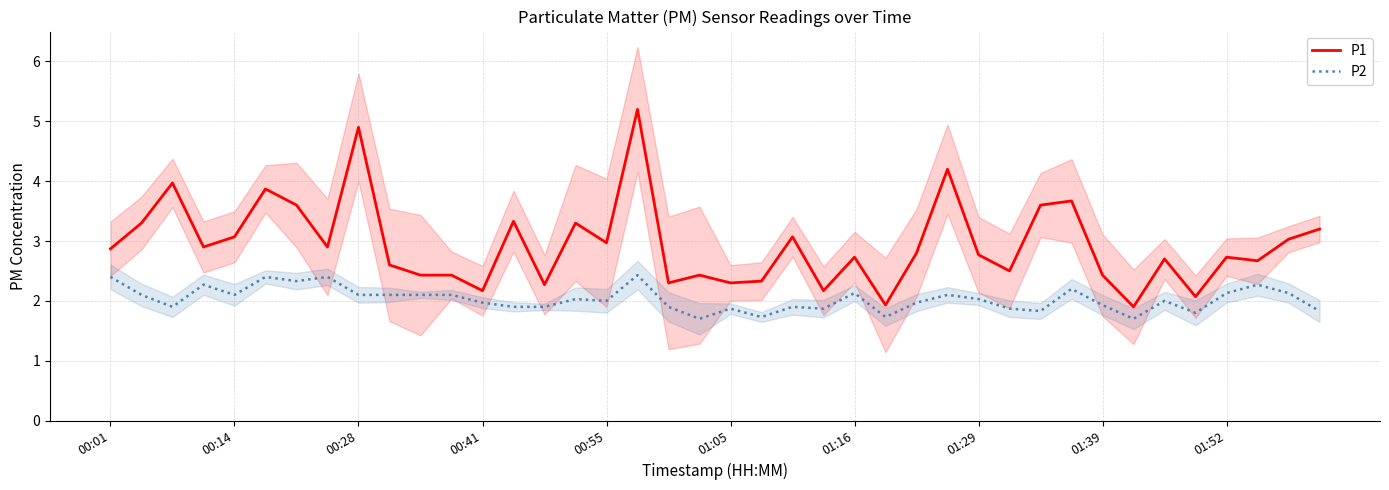

Is the value of P1 at 00:14 greater than the value of P2 at 00:14?

Yes